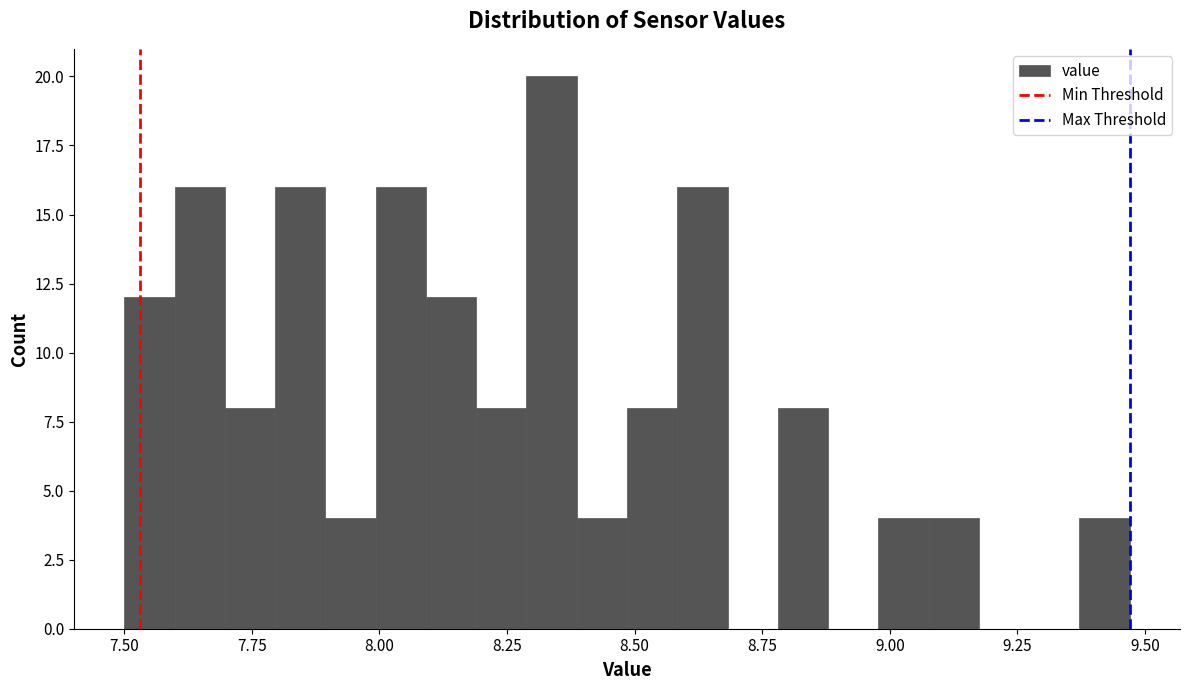

Around what value on the x-axis is the tallest bar? Give the approximate position of its centre, as read against the axis.

8.35